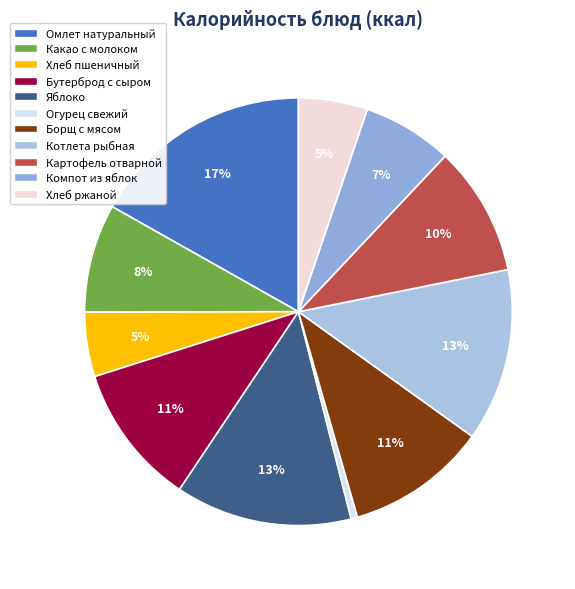

What portion of the pie excludes Хлеб ржаной?

94.8%